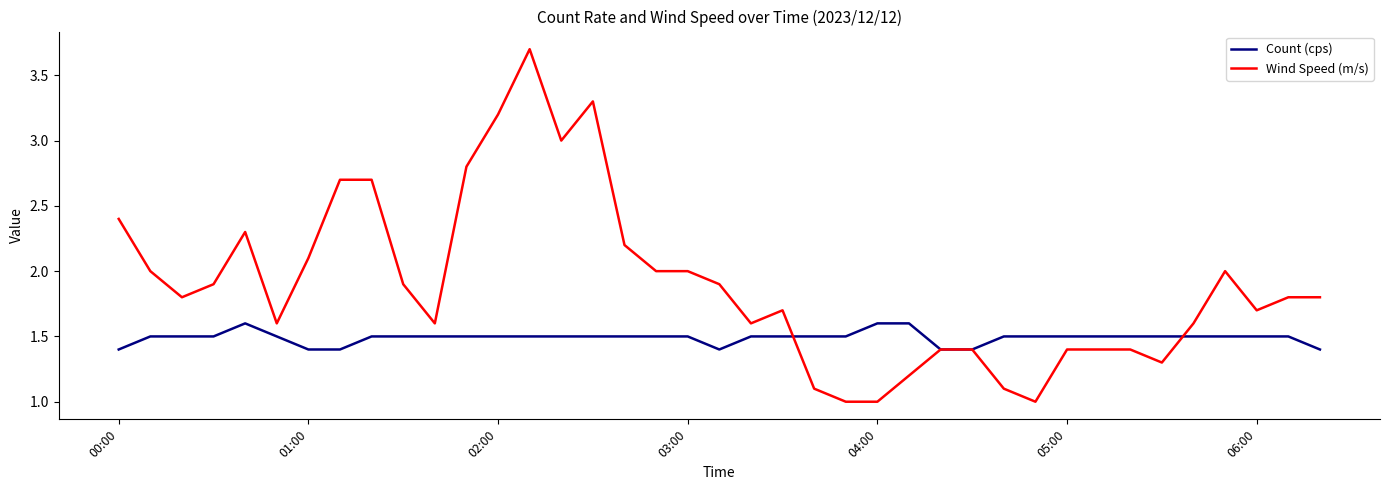

Which series has the largest total across all categories?

Wind Speed (m/s)